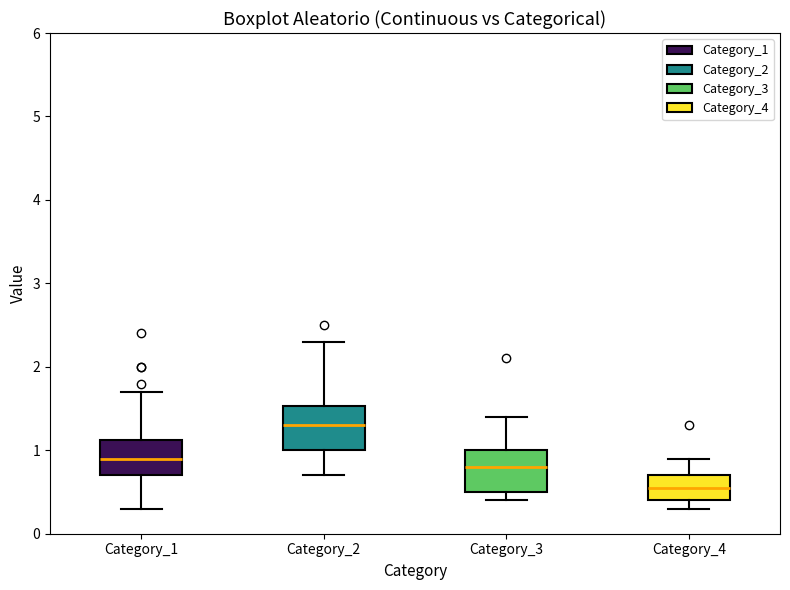

Reading left to right, read every box against the y-axis: the position of its median line, the range the box covers, and the ends of its whiskers. The values are not printed on the chart, so give them approximately, as read against the axis.

Category_1: median 0.9, box 0.7 to 1.1, whiskers 0.3 to 1.7
Category_2: median 1.3, box 1.0 to 1.5, whiskers 0.7 to 2.3
Category_3: median 0.8, box 0.5 to 1.0, whiskers 0.4 to 1.4
Category_4: median 0.6, box 0.4 to 0.7, whiskers 0.3 to 0.9